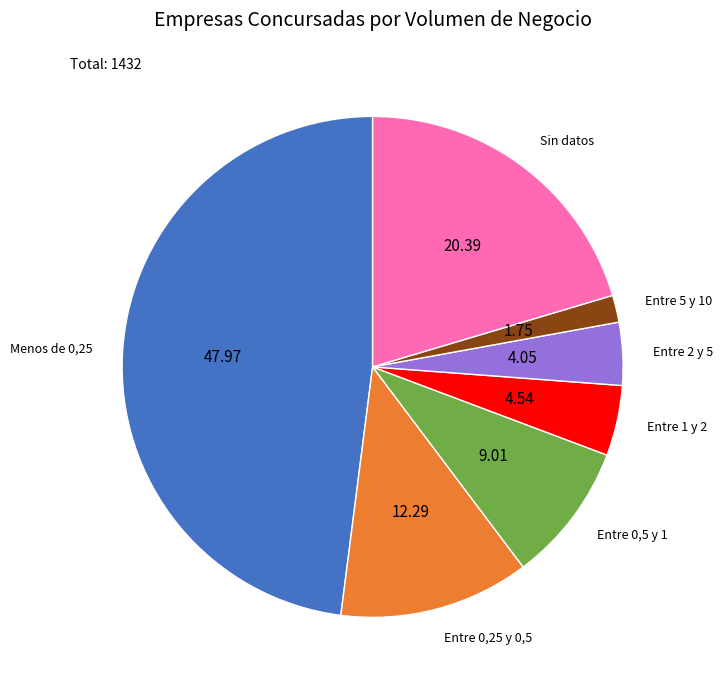

Is the sum of Entre 5 y 10 and Entre 2 y 5 greater than half?

No